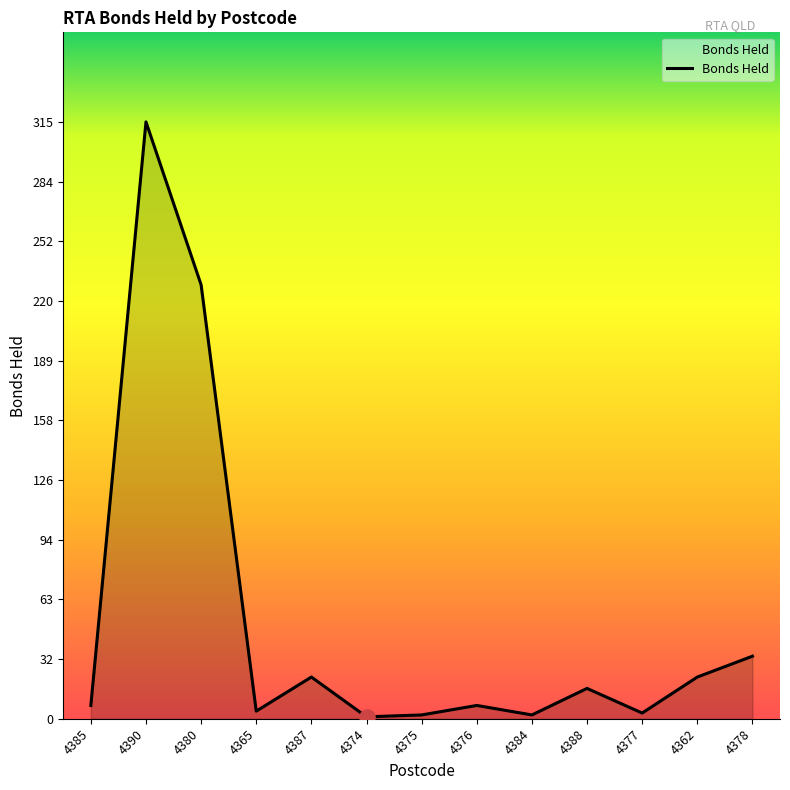

Between 4374 and 4362, which is larger?

4362